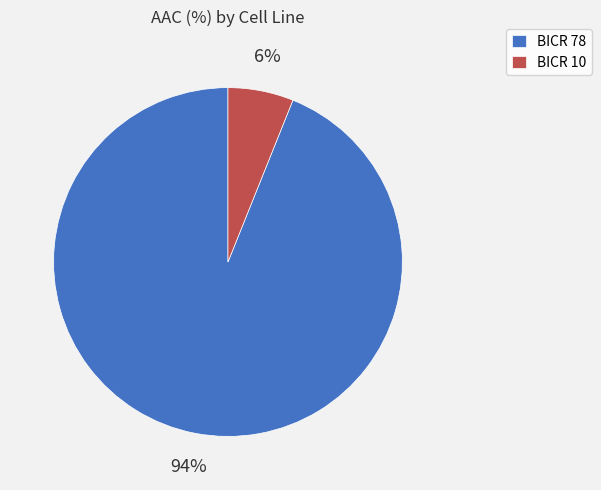

Which category has the smallest portion of the pie?

BICR 10